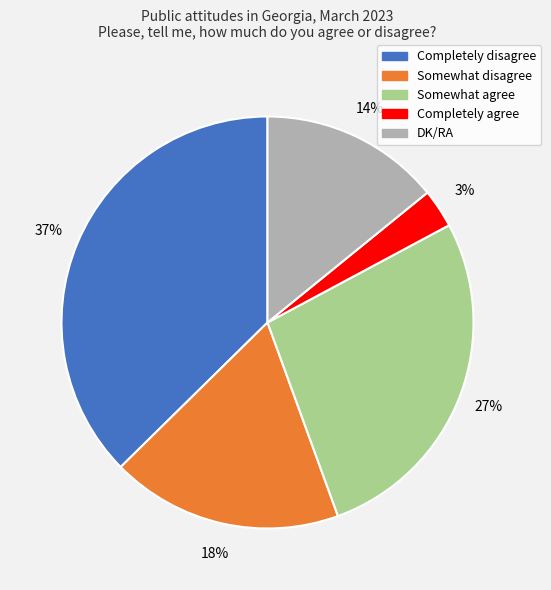

To the nearest percent, what is the difference between the DK/RA and Completely disagree slice percentages?

23%